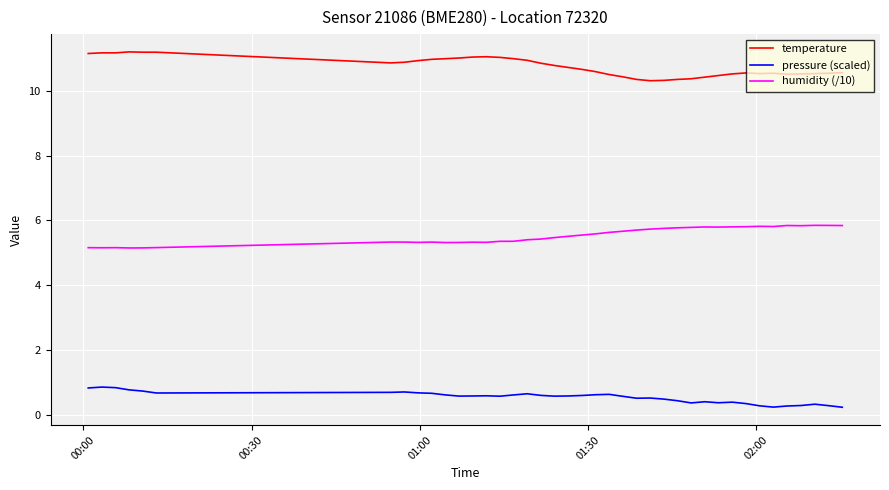

True or false: temperature and humidity (/10) intersect in this chart.

False